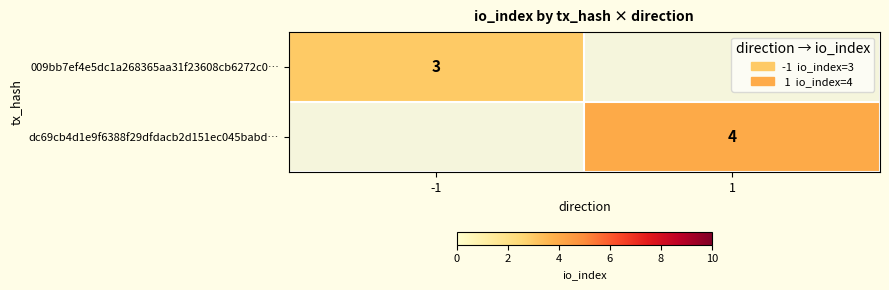

What is the maximum value shown in the chart?

4.0